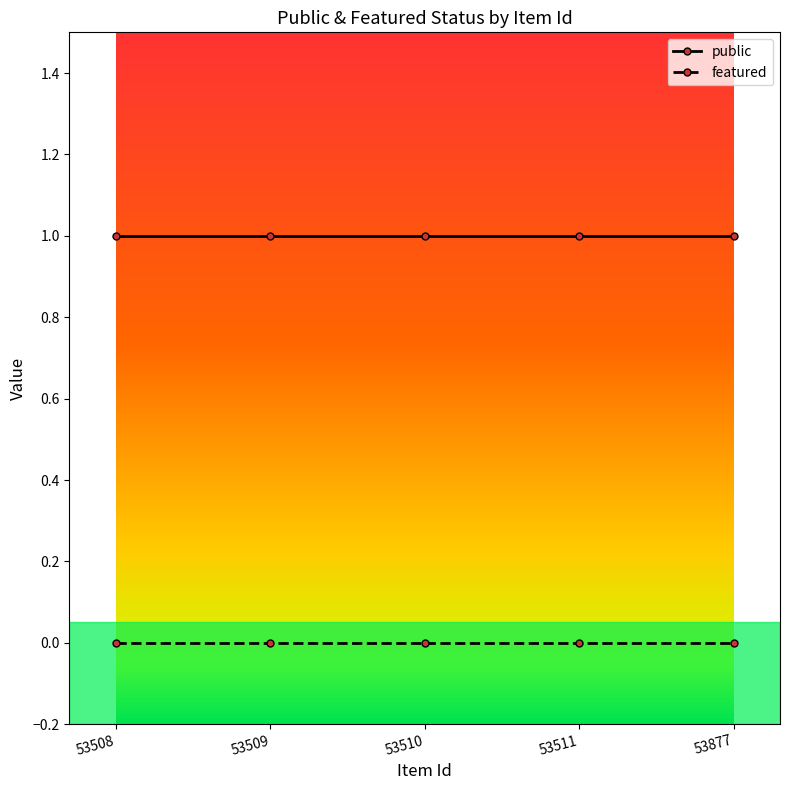

Does the chart have visible grid lines?

No